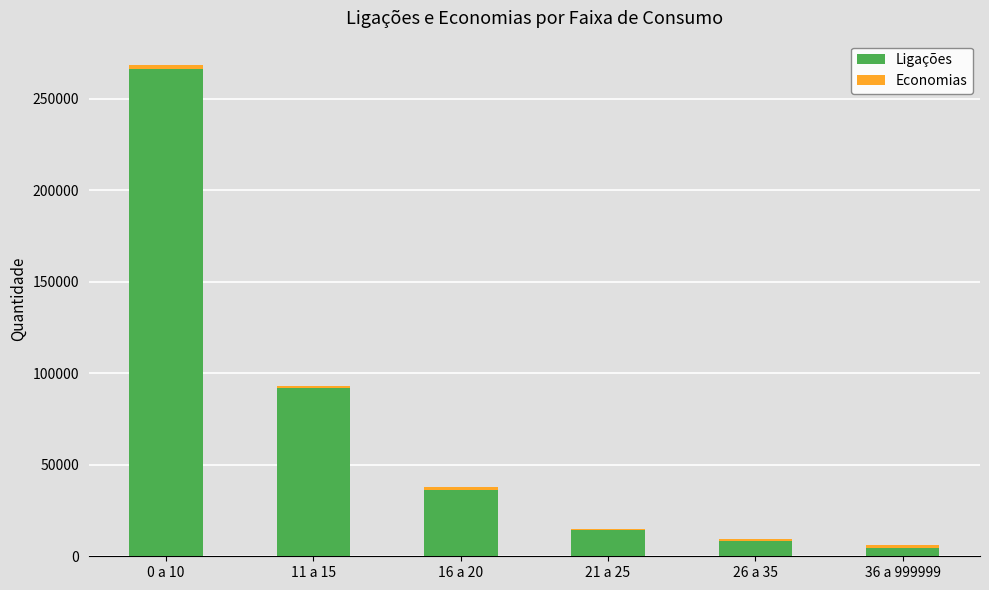

What is the maximum value for Ligações?

266427